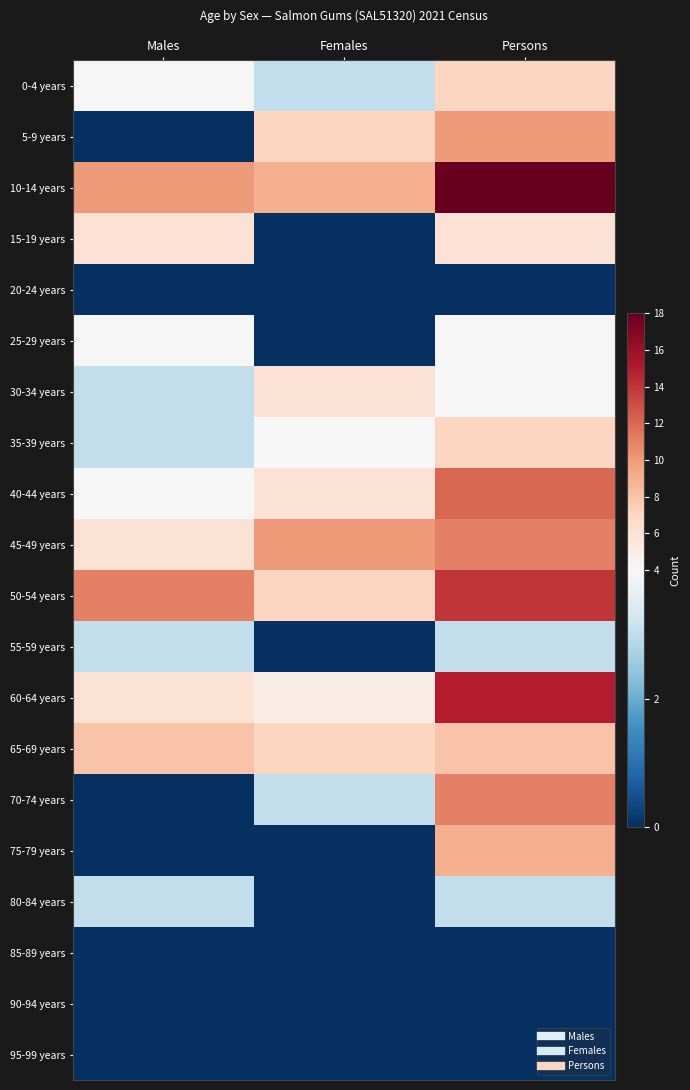

Which series has the largest total across all categories?

10-14 years